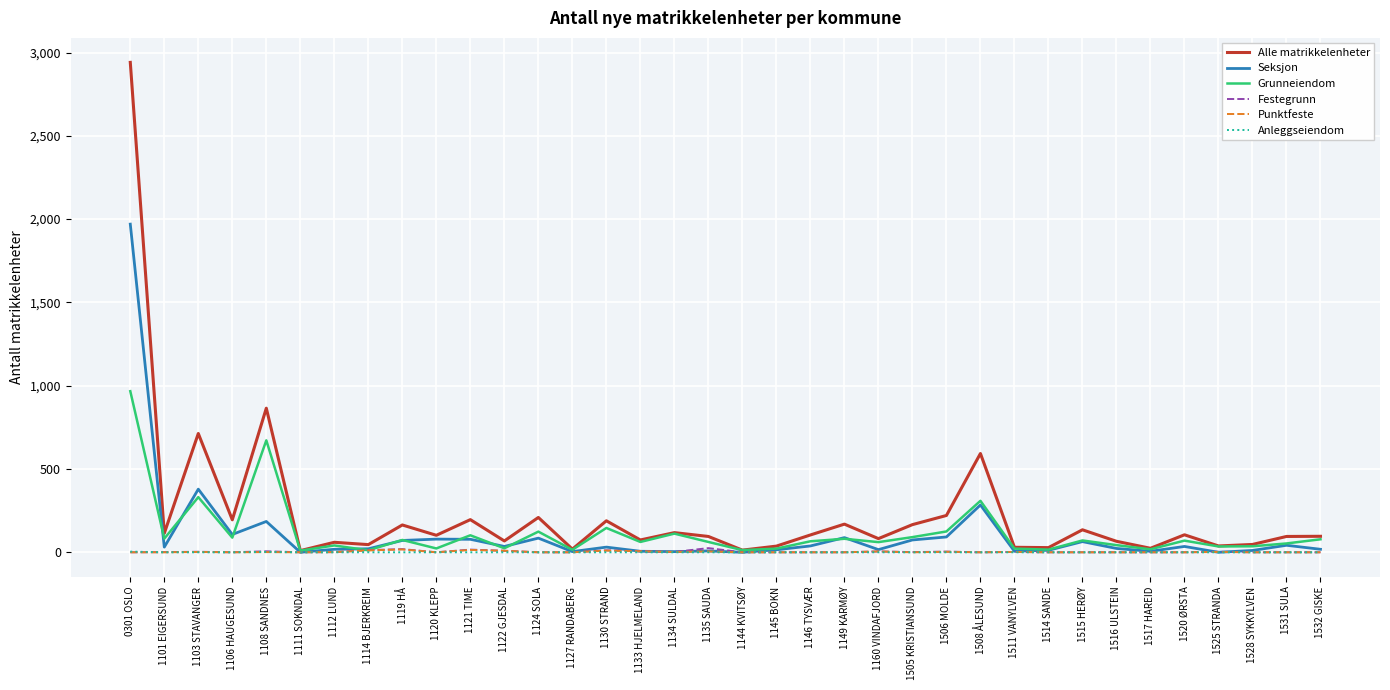

Where is Grunneiendom nearest to the value 488?

1103 STAVANGER